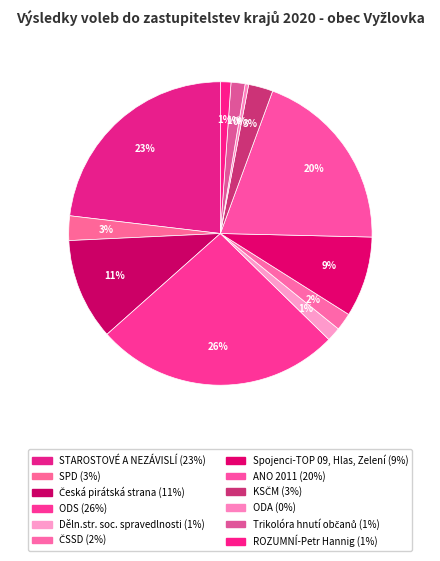

How many slices are in this pie chart?

12